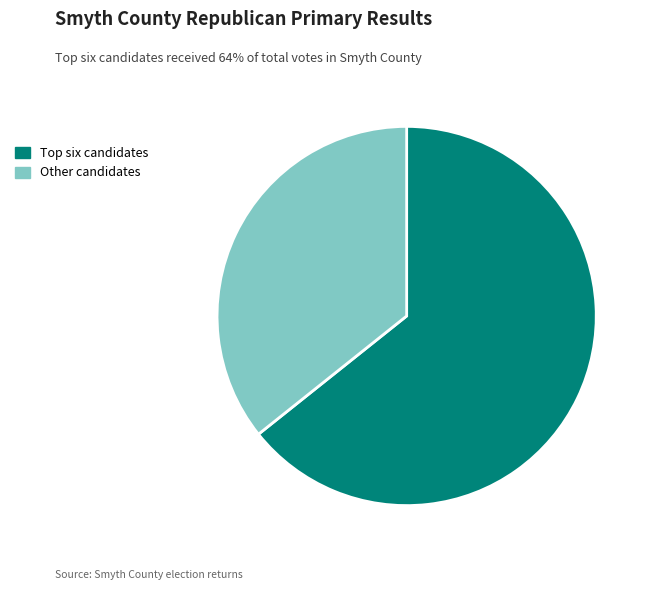

The Other candidates slice represents 21% of the pie. True or false?

False